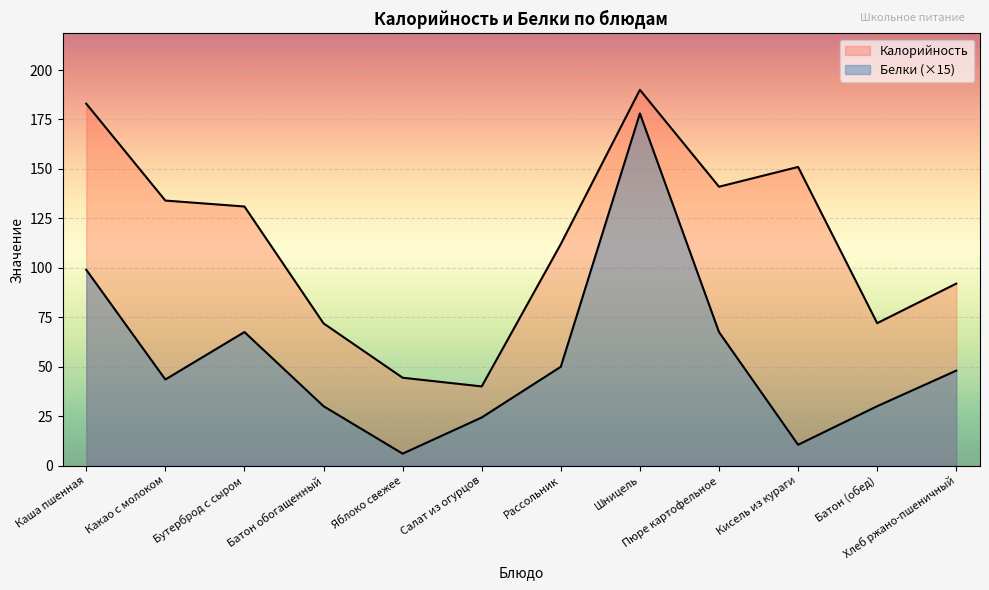

Reading left to right, list all the values displayed in this chart.

Калорийность: 183.0	134.0	131.0	71.9	44.4	40.0	112.0	190.0	141.0	151.0	72.0	92.0
Белки: 99.0	43.5	67.5	30.0	6.0	24.3	50.0	178.0	67.5	10.5	30.0	48.0